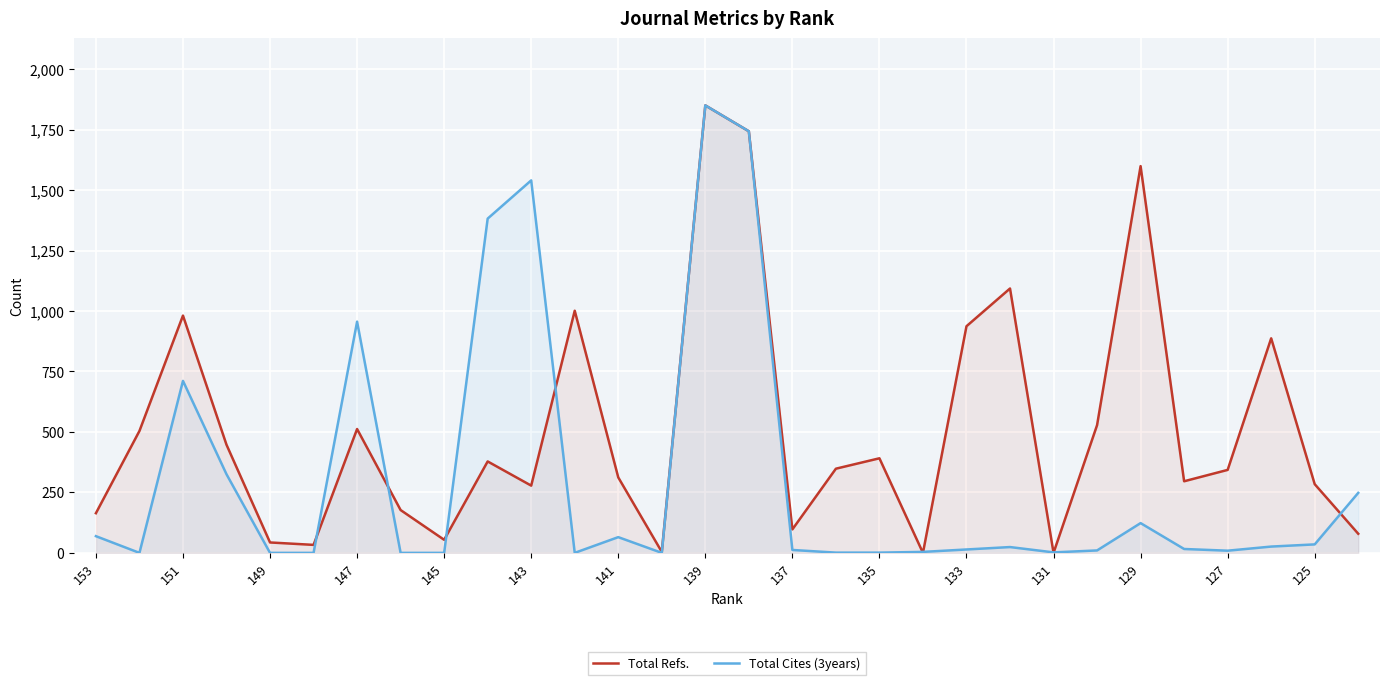

Does the chart display data point markers on the line(s)?

No